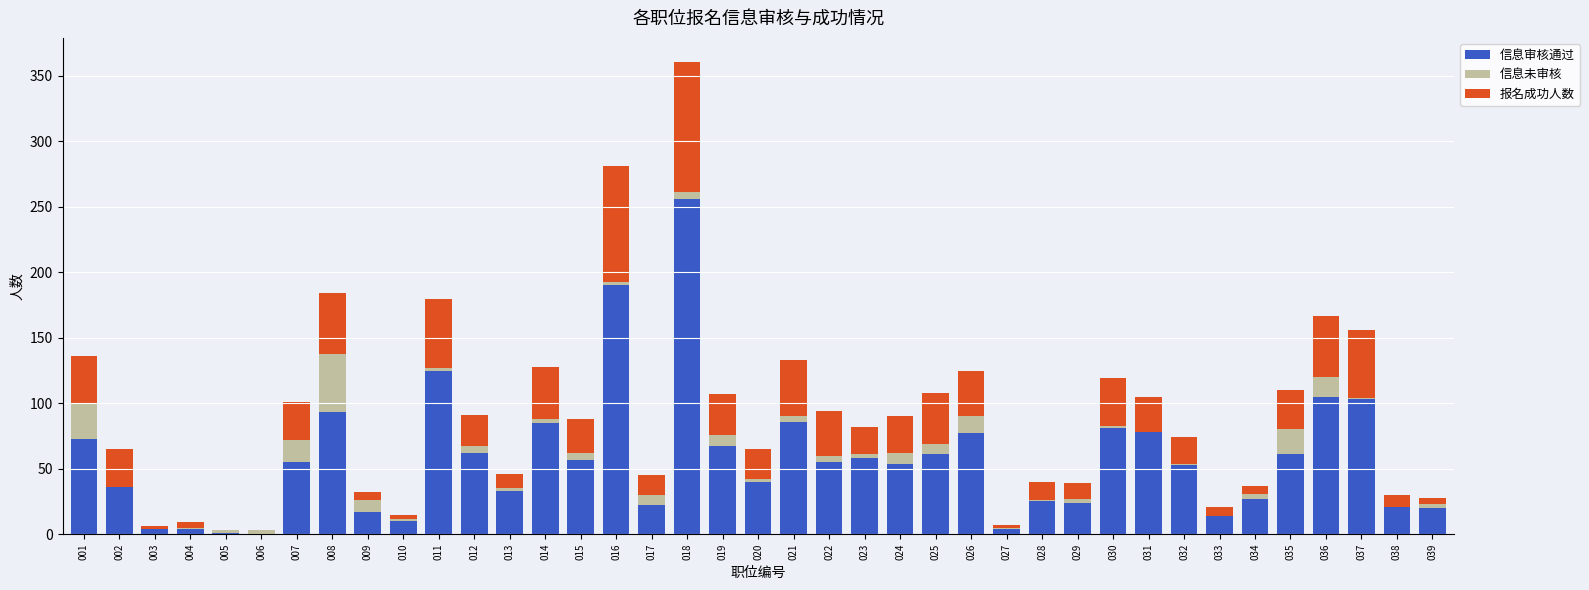

What is the maximum value for 信息审核通过?

256